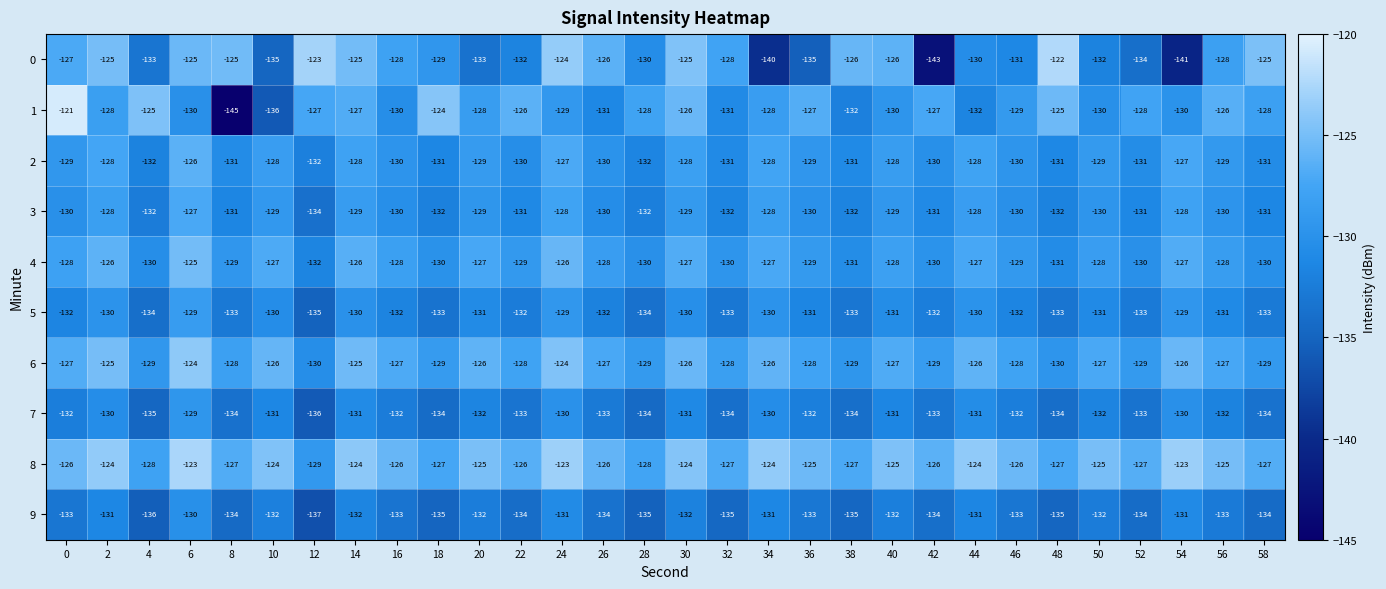

The value of 9 at 4 is -136. True or false?

True